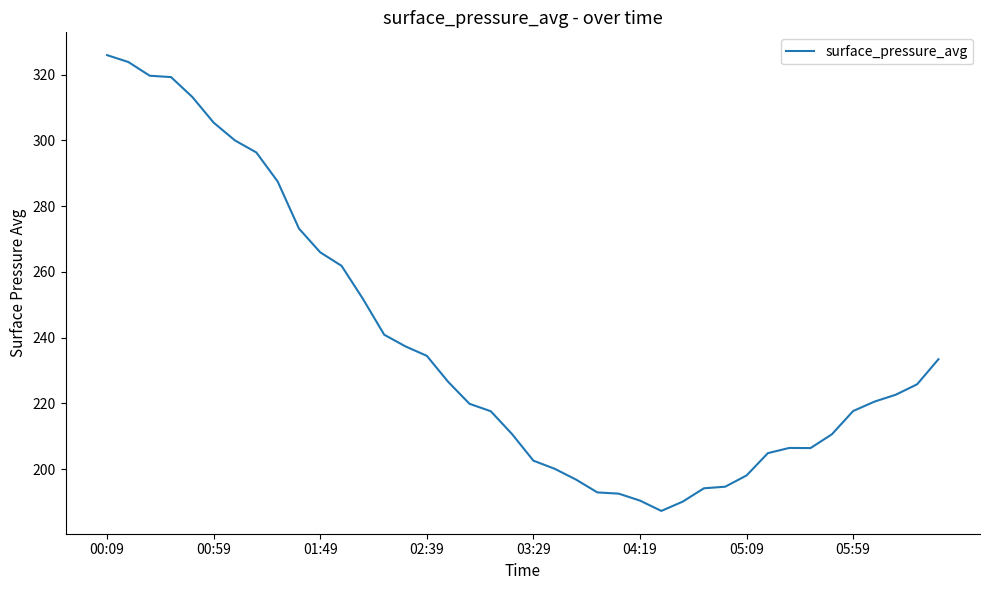

What is the difference between the maximum and minimum values?

138.7